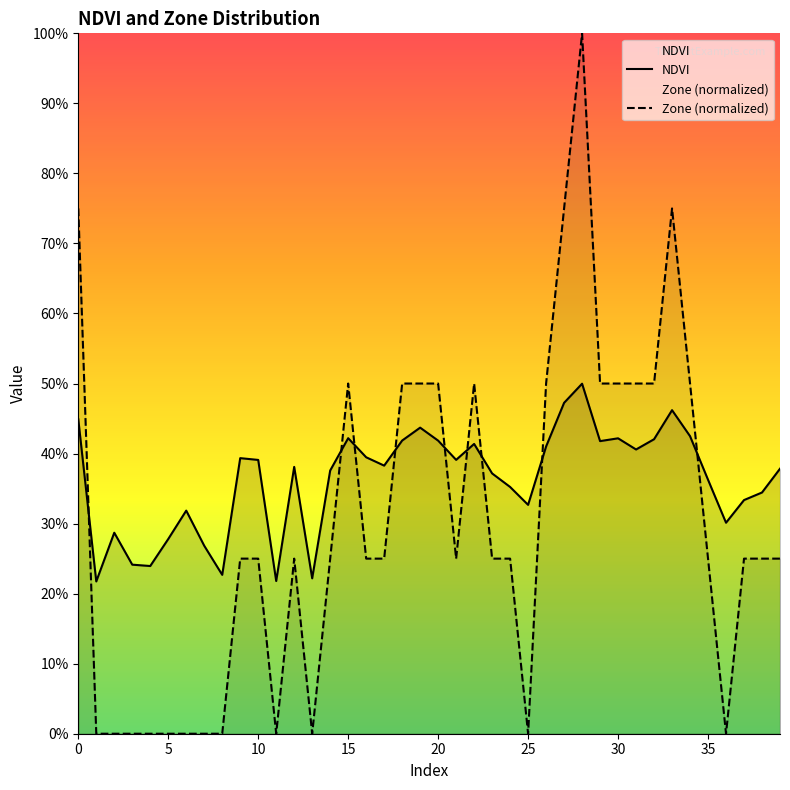

Where is Zone (normalized) nearest to the value 0?

5